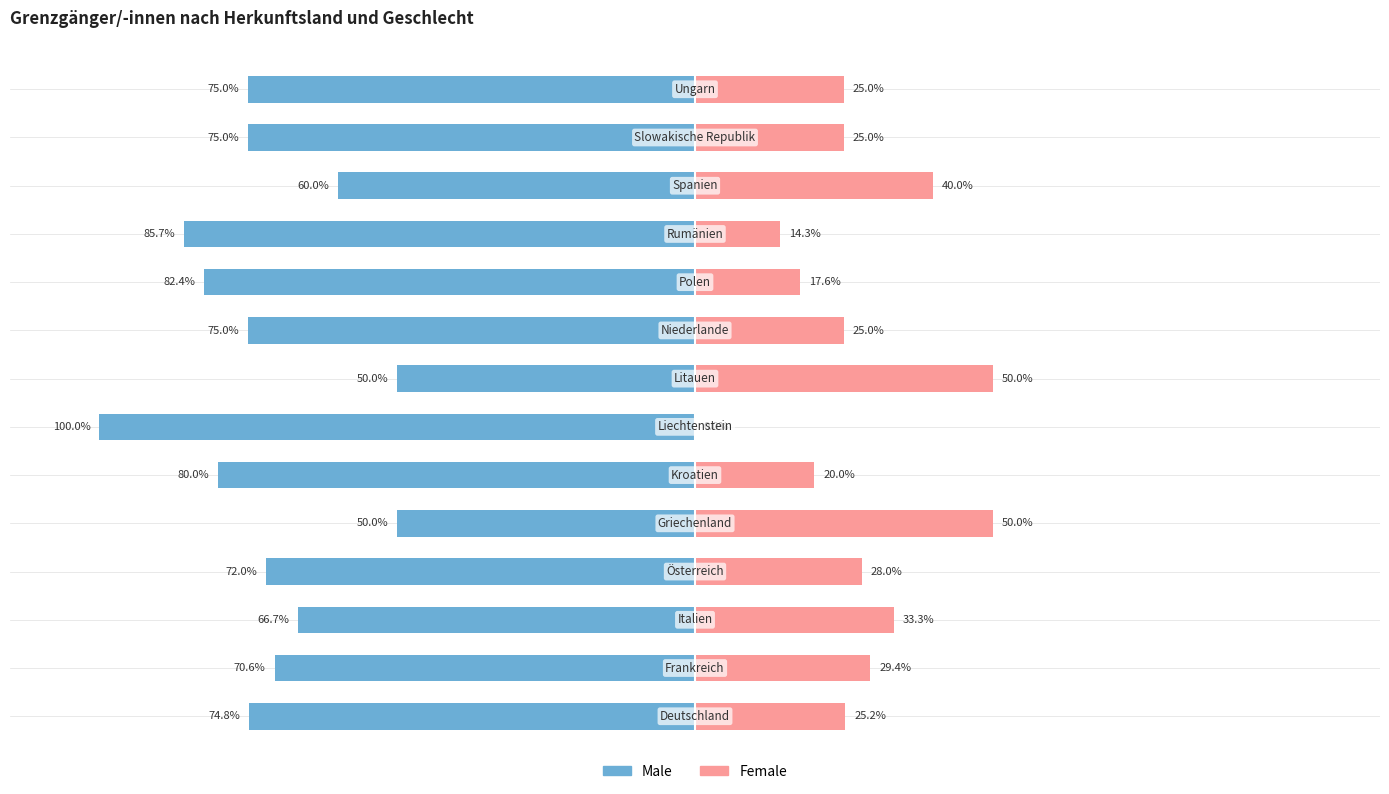

What is the value of the Female bar at the 2nd from the left?

29.4